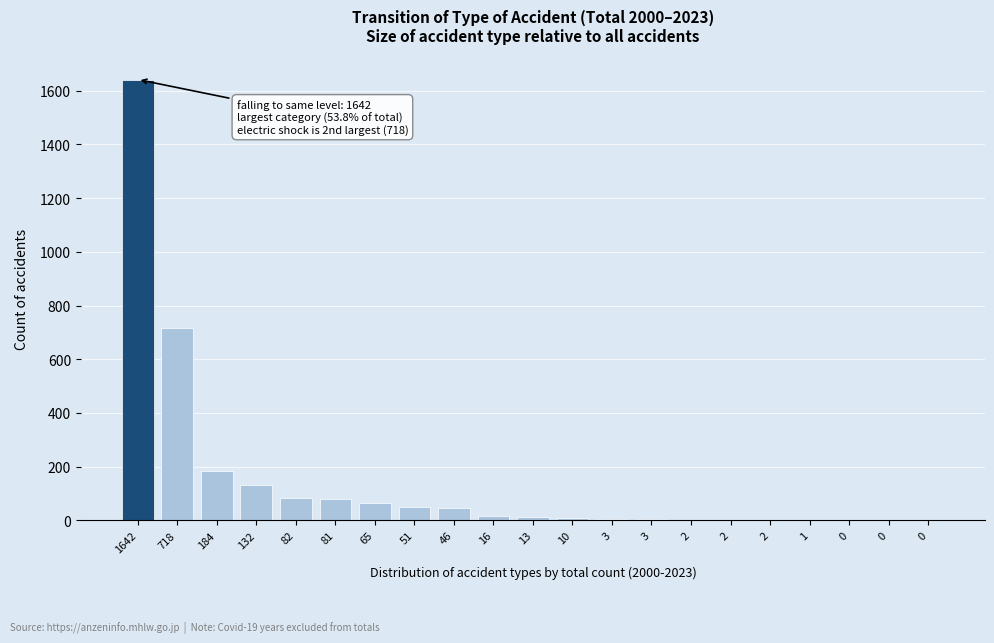

How many distinct data groups are displayed?

1